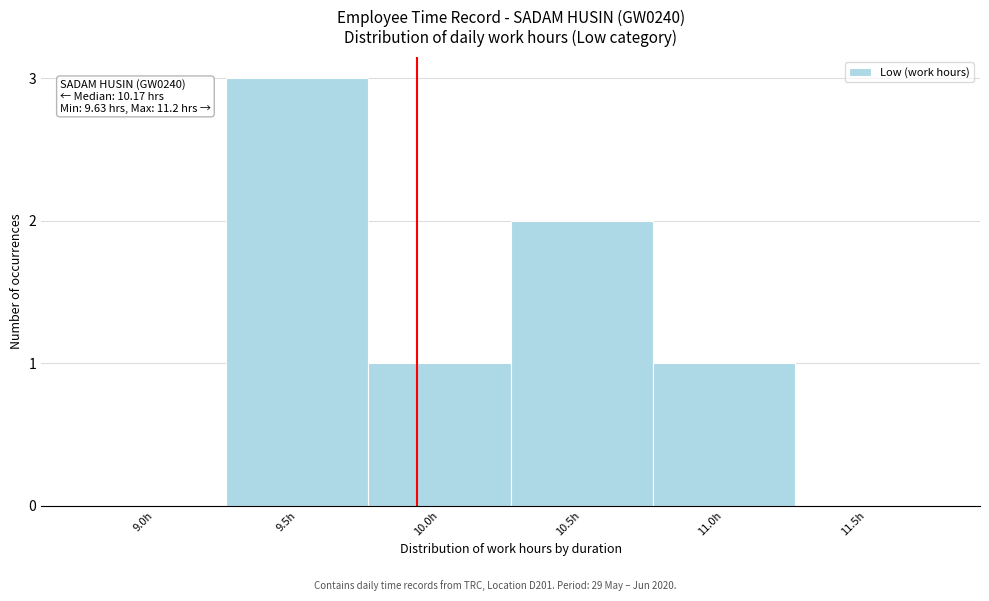

Reading left to right, what are all the values shown in this chart?

9.0h=0	9.5h=3	10.0h=1	10.5h=2	11.0h=1	11.5h=0